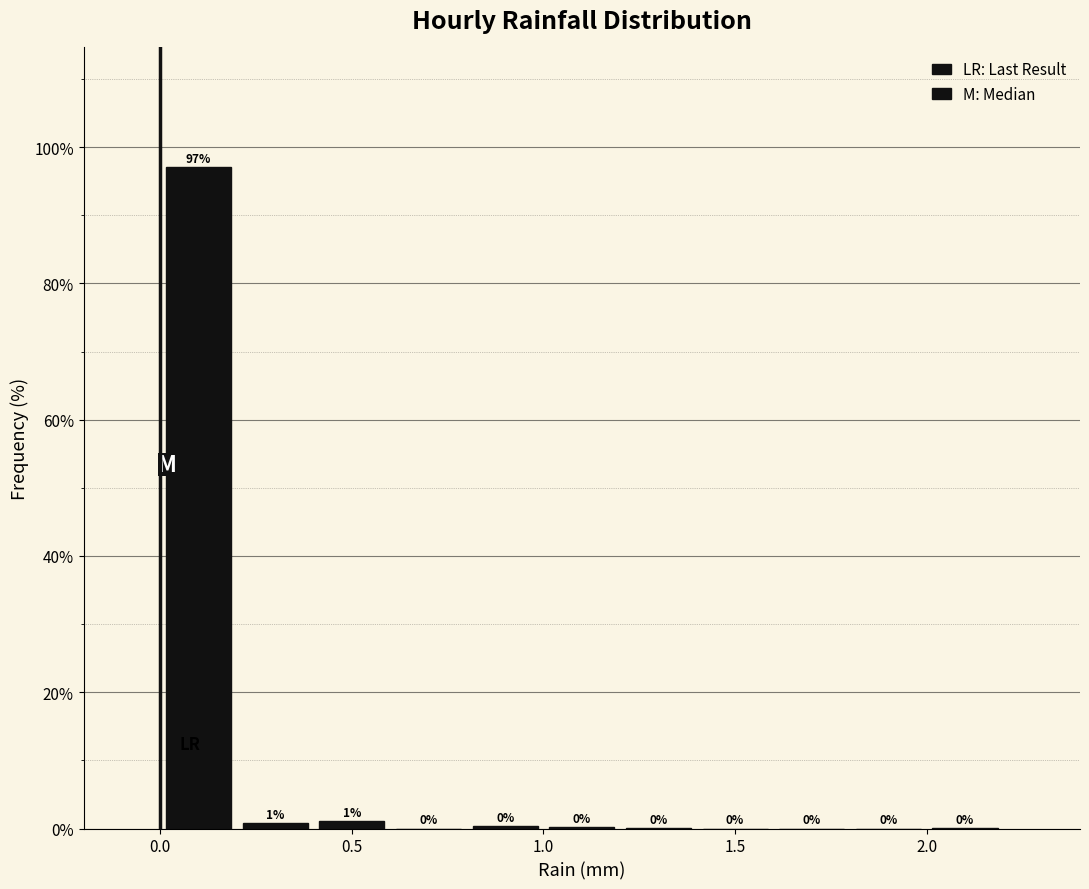

Which range on the x-axis has the tallest bar?

0.0 to 0.2